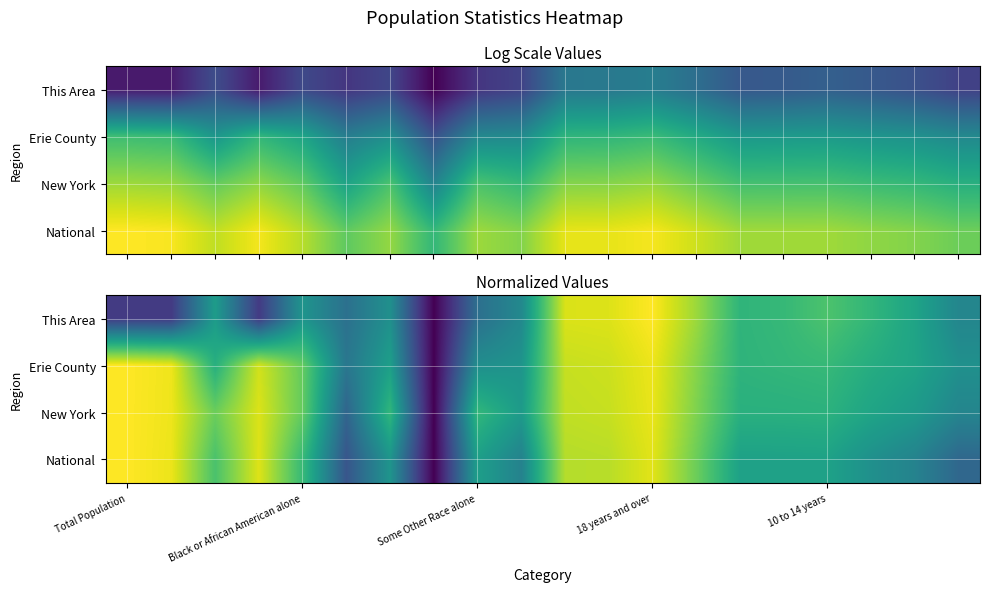

What is the difference between the maximum and minimum values in the This Area series?

1.0